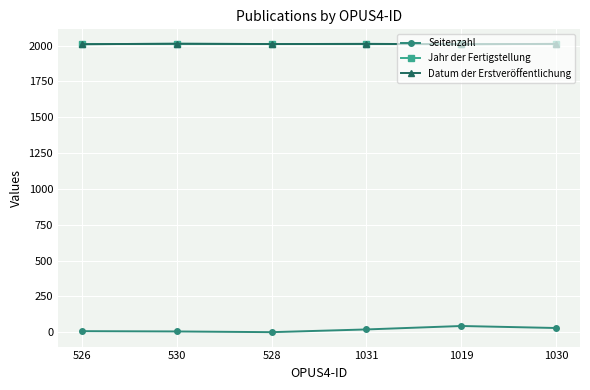

Does the chart have visible grid lines?

Yes